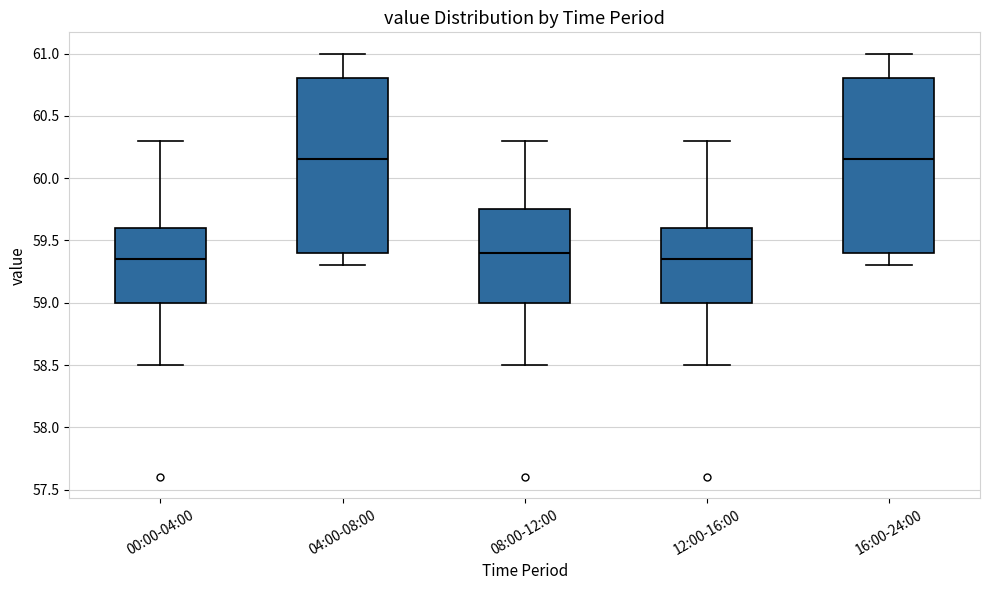

Reading left to right, read every box against the y-axis: the position of its median line, the range the box covers, and the ends of its whiskers. The values are not printed on the chart, so give them approximately, as read against the axis.

00:00-04:00: median 59.35, box 59.00 to 59.60, whiskers 58.50 to 60.30
04:00-08:00: median 60.15, box 59.40 to 60.80, whiskers 59.30 to 61.00
08:00-12:00: median 59.40, box 59.00 to 59.75, whiskers 58.50 to 60.30
12:00-16:00: median 59.35, box 59.00 to 59.60, whiskers 58.50 to 60.30
16:00-24:00: median 60.15, box 59.40 to 60.80, whiskers 59.30 to 61.00